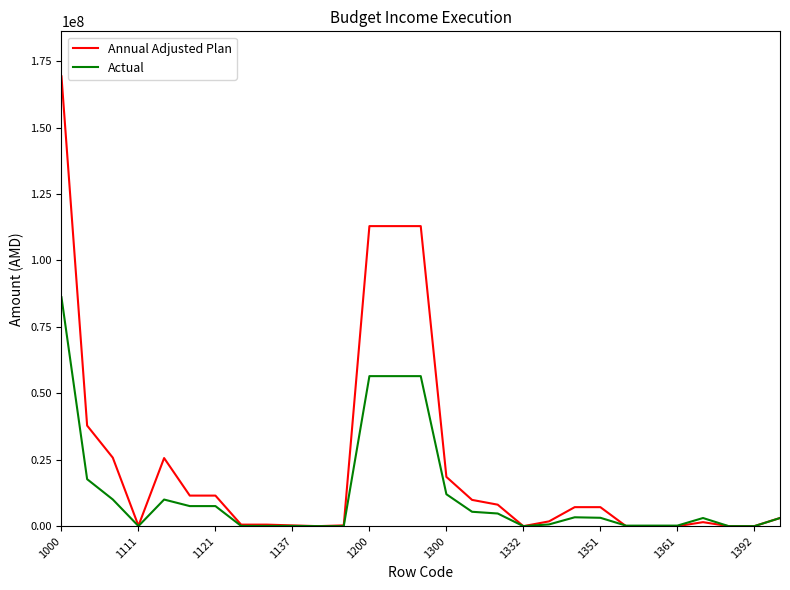

Rank the series by their average value, from lowest to highest.

Actual, Annual Adjusted Plan